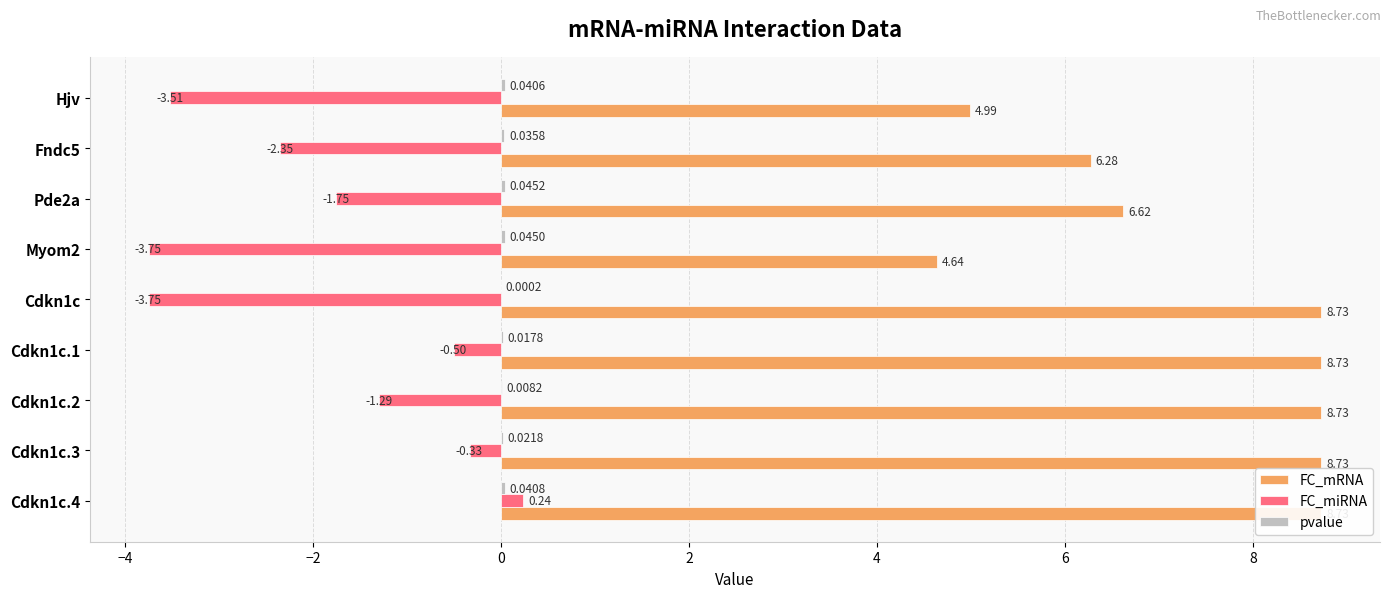

What is the average value of the FC_mRNA series?

7.4